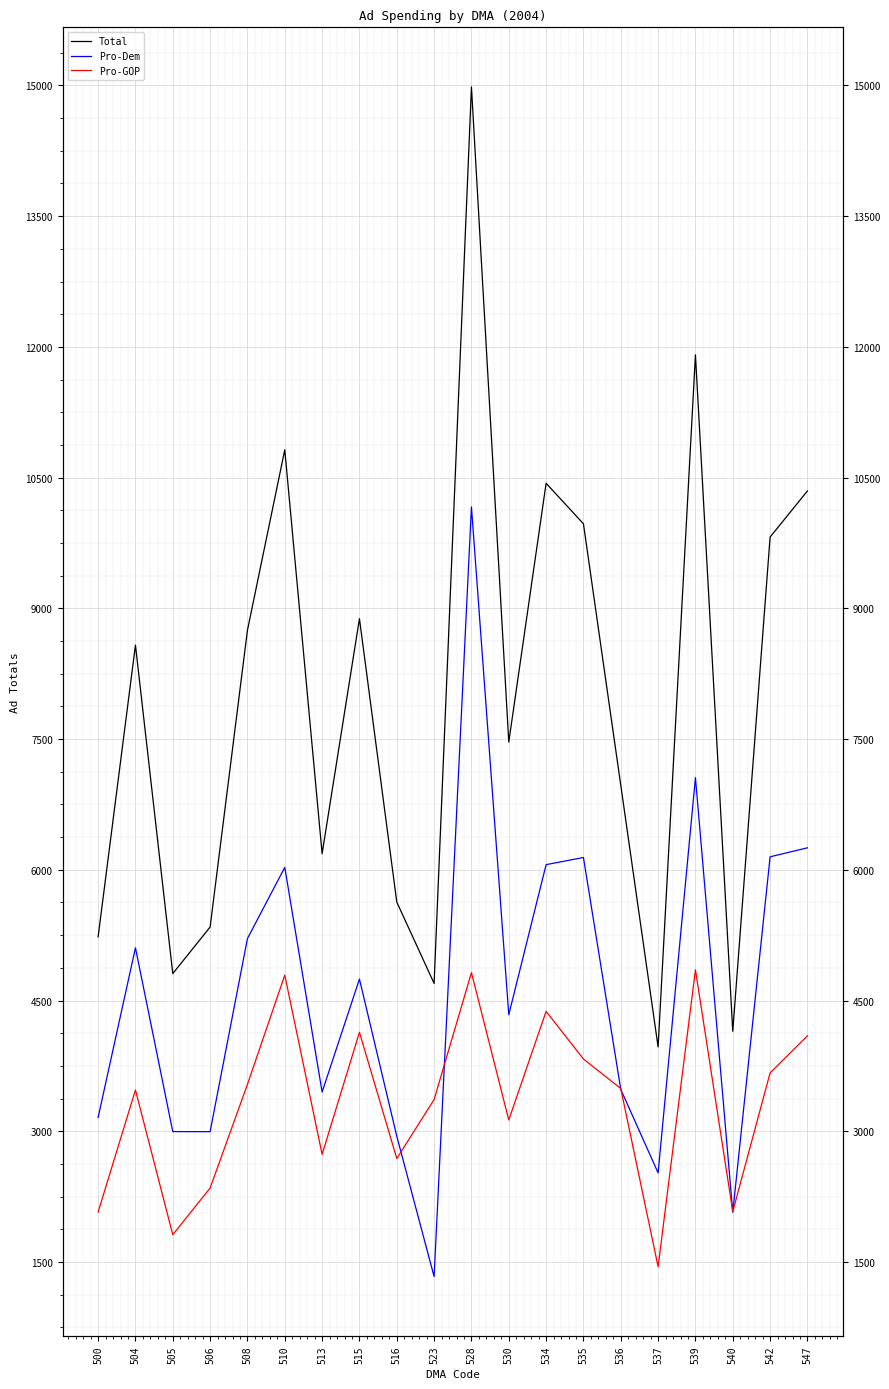

The value of Total at 534 is 10435. True or false?

True